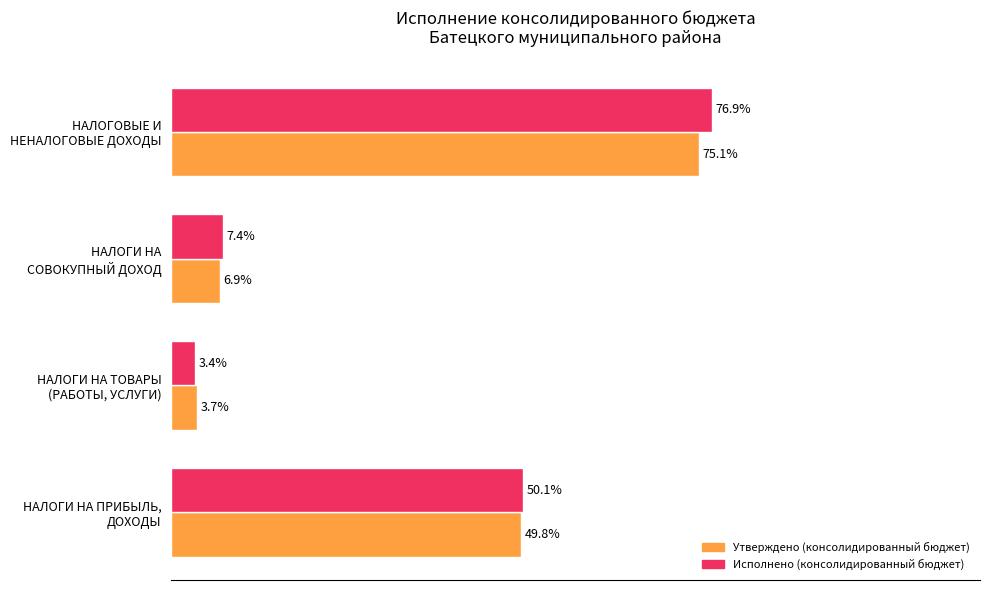

Which series has the largest total across all categories?

Исполнено (консолидированный бюджет)